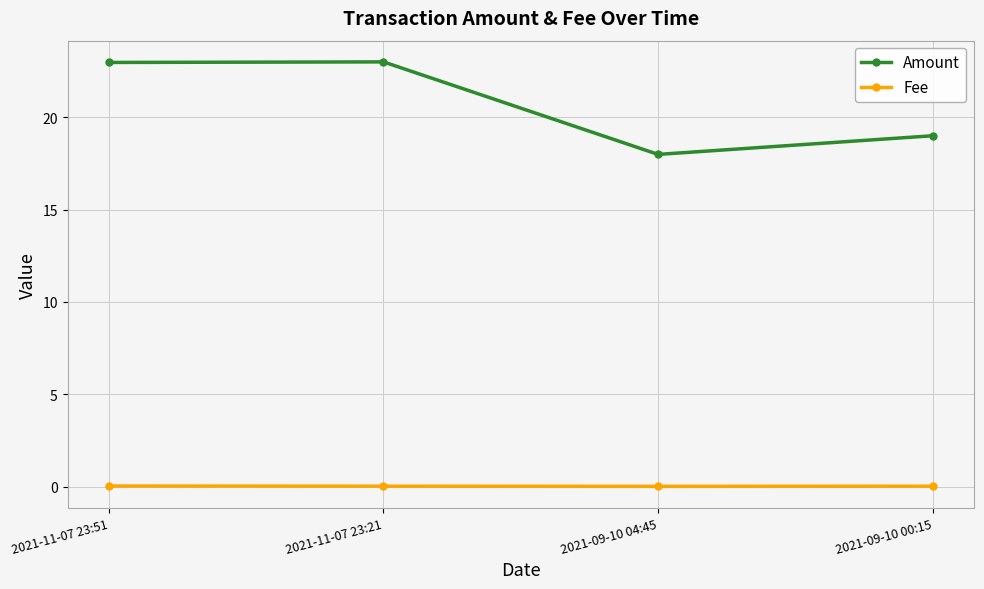

At which label does Amount first exceed 22?

2021-11-07 23:51